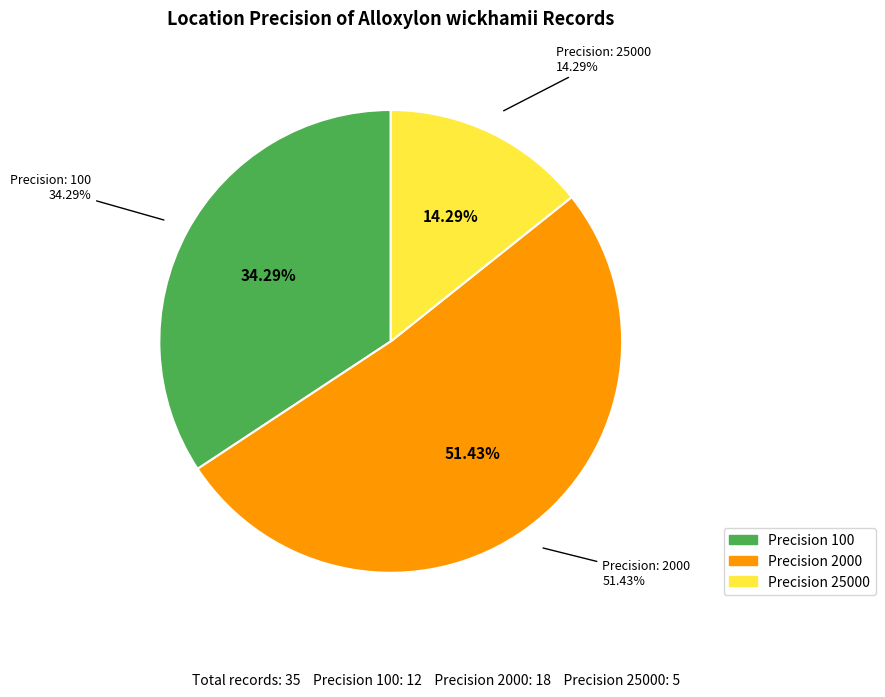

The 25000 slice represents 14% of the pie. True or false?

True